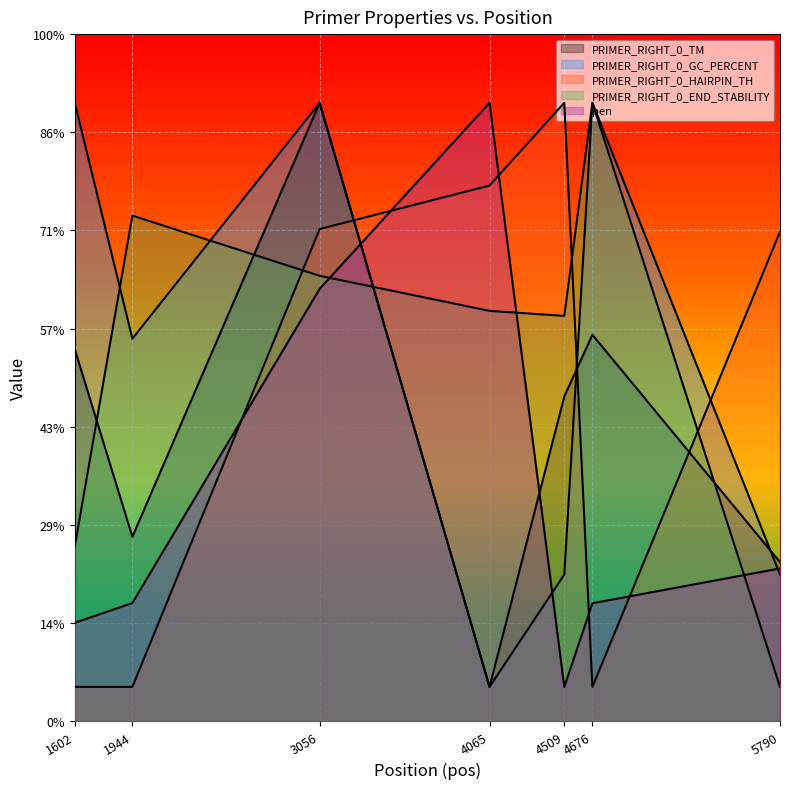

After their last crossing, which series has the higher values: PRIMER_RIGHT_0_GC_PERCENT or pen?

pen